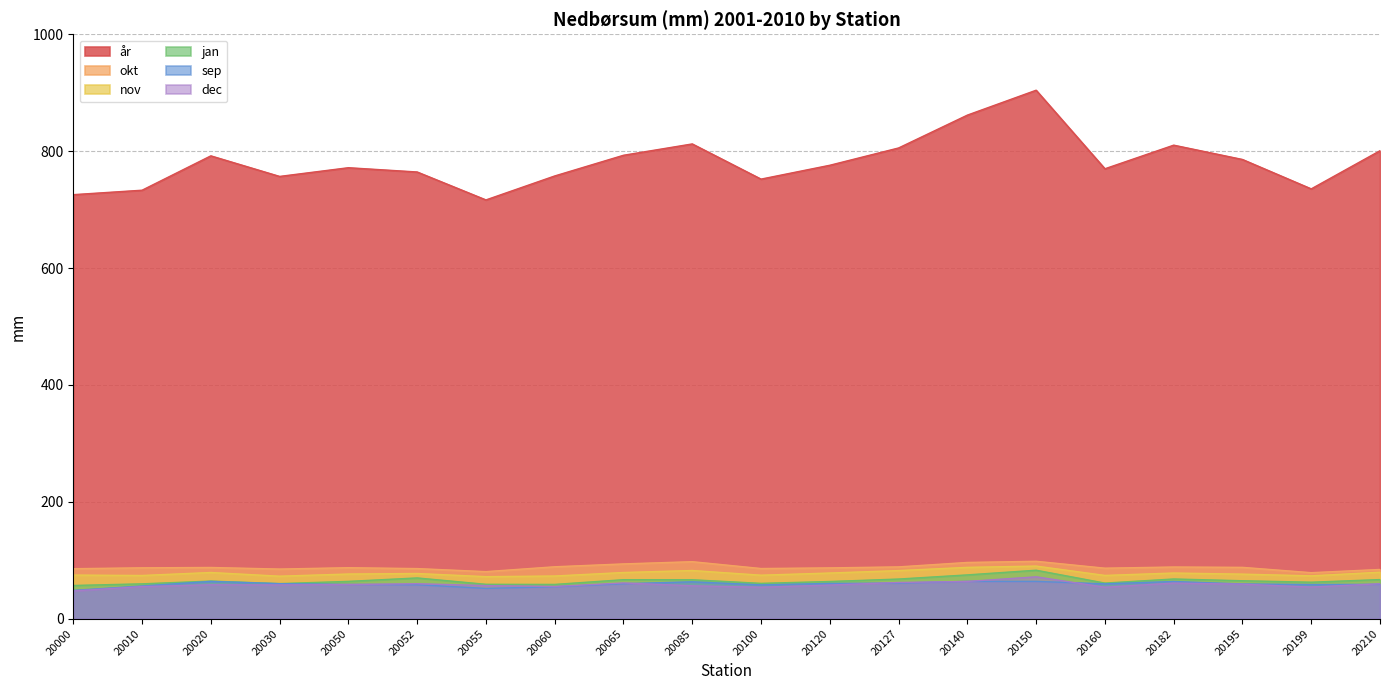

What value does the jan series have at 20060?

58.7